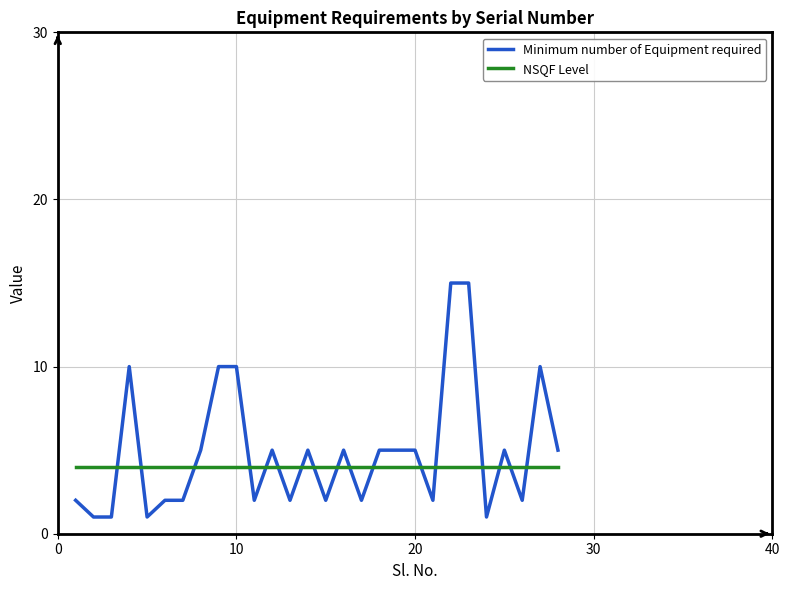

Is this an area chart (filled region under the line)?

No